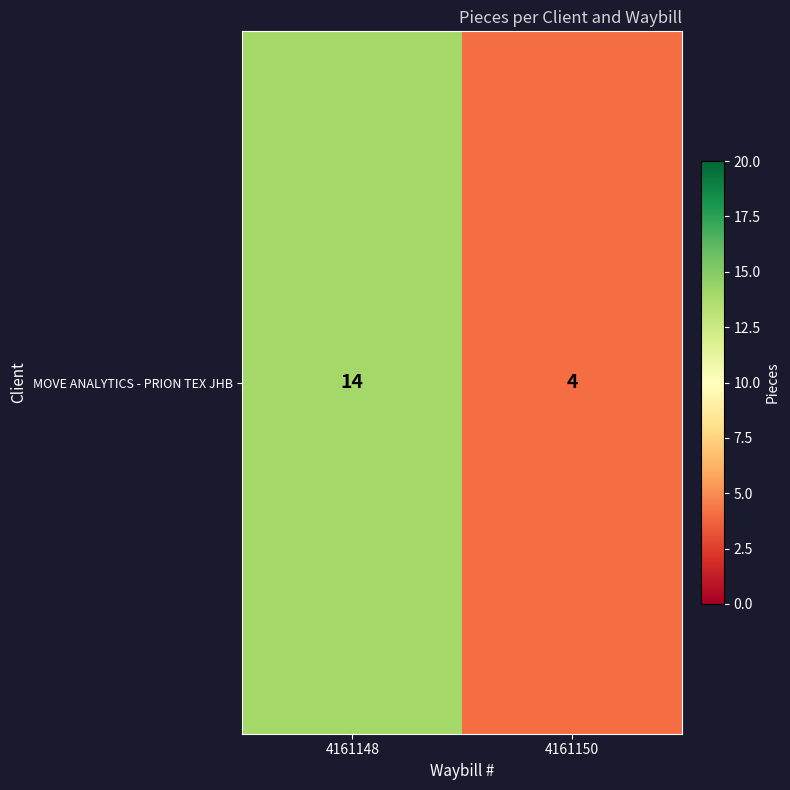

Reading left to right, list all the values displayed in this chart.

14	4